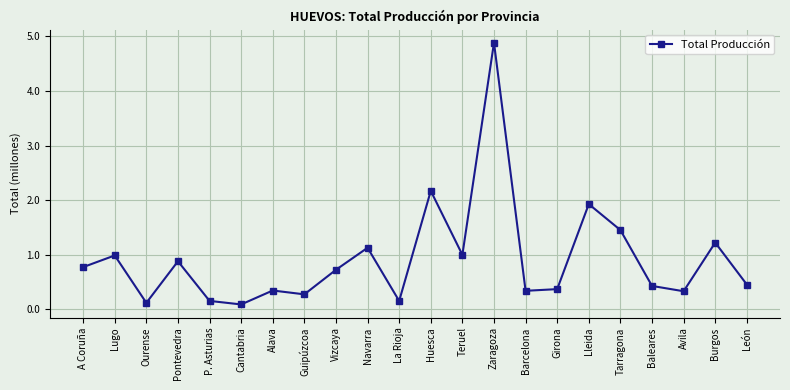

How many lines are shown in the chart?

1